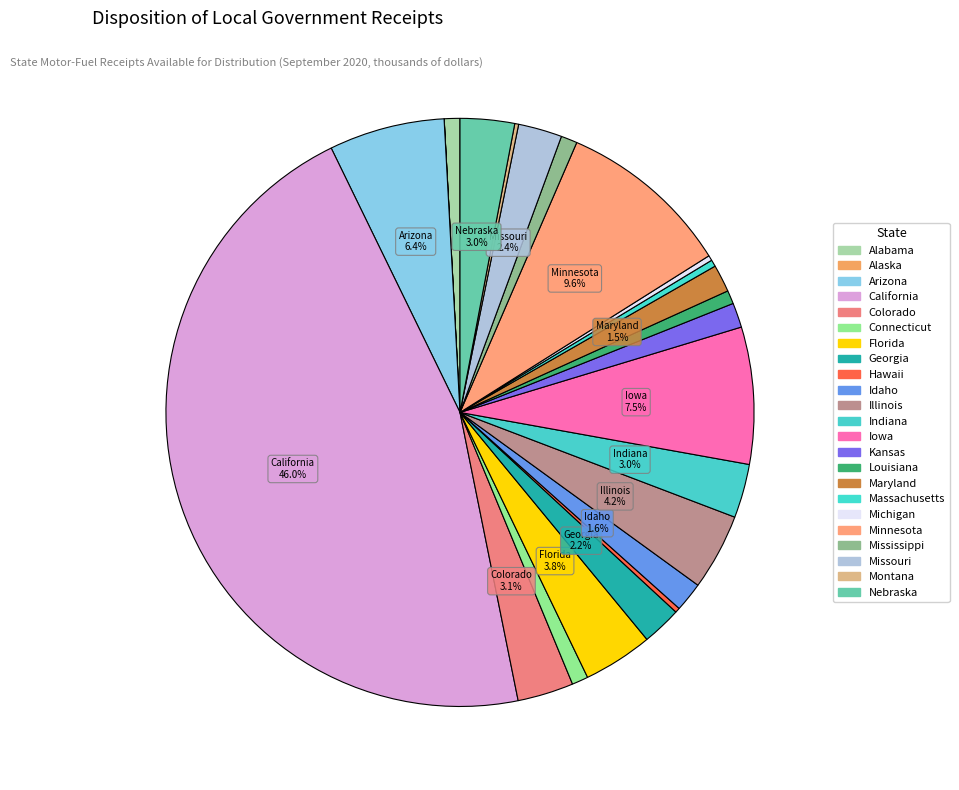

Rank the categories by value from highest to lowest.

California, Minnesota, Iowa, Arizona, Illinois, Florida, Colorado, Nebraska, Indiana, Missouri, Georgia, Idaho, Maryland, Kansas, Connecticut, Mississippi, Alabama, Louisiana, Massachusetts, Michigan, Hawaii, Montana, Alaska